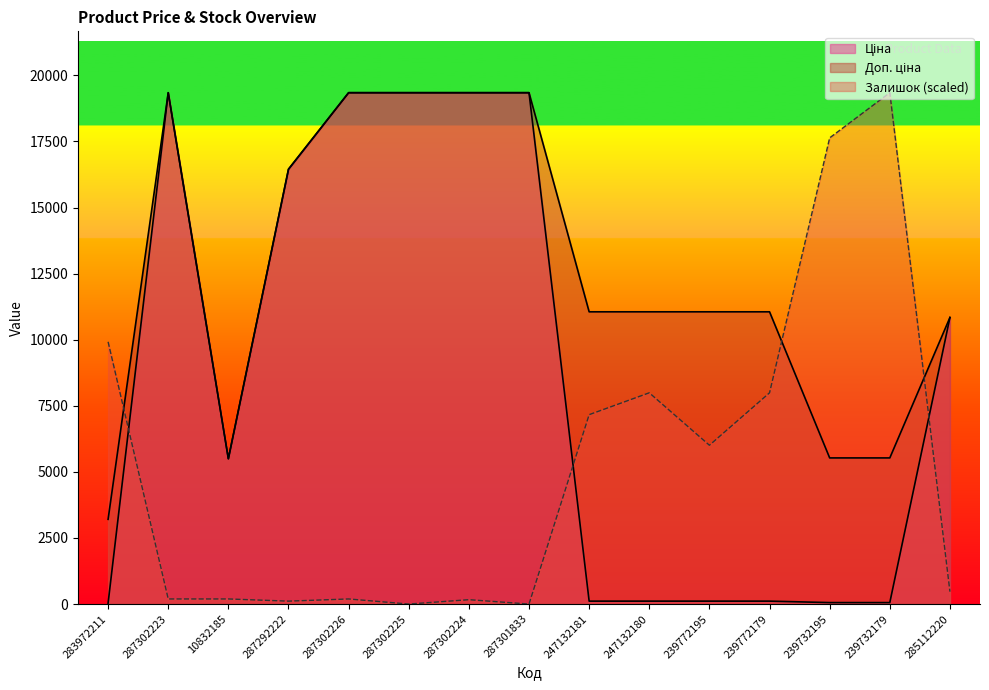

Reading left to right, extract all data points from this chart.

Ціна: 283972211=32.0	287302223=19343.1	10832185=5497.3	287292222=16448.2	287302226=19343.1	287302225=19343.1	287302224=19343.1	287301833=19343.1	247132181=110.5	247132180=110.5	239772195=110.5	239772179=110.5	239732195=55.3	239732179=55.3	285112220=10840.1
Доп. ціна: 283972211=3205.0	287302223=19343.1	10832185=5497.3	287292222=16448.2	287302226=19343.1	287302225=19343.1	287302224=19343.1	287301833=19343.1	247132181=11055.0	247132180=11055.0	239772195=11055.0	239772179=11055.0	239732195=5528.0	239732179=5528.0	285112220=10840.1
Залишок: 283972211=9919.5	287302223=192.9	10832185=192.9	287292222=110.2	287302226=192.9	287302225=0.0	287302224=165.3	287301833=0.0	247132181=7164.1	247132180=7990.7	239772195=6006.8	239772179=7990.7	239732195=17634.7	239732179=19343.1	285112220=468.4